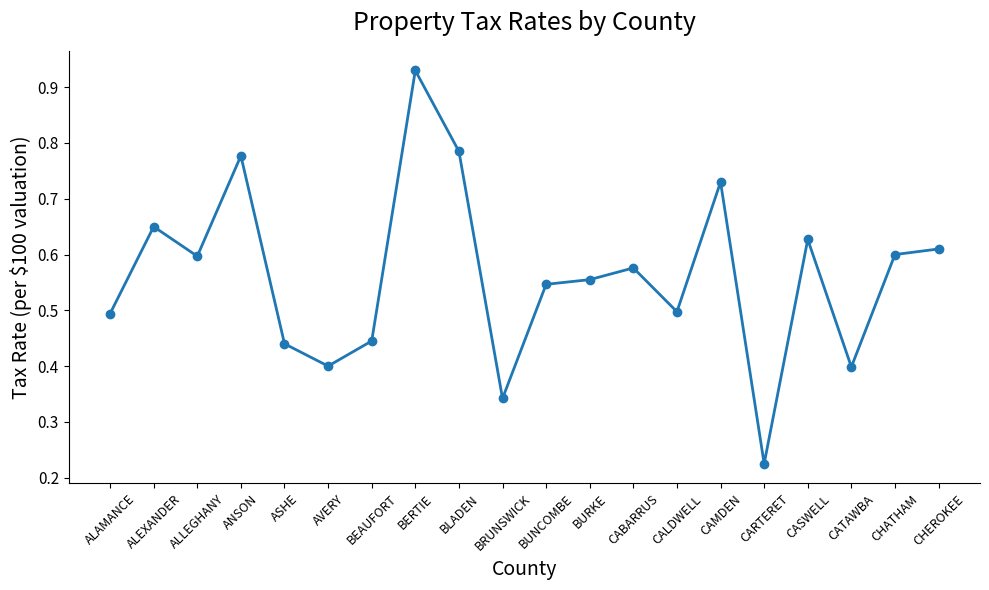

How many lines are shown in the chart?

1